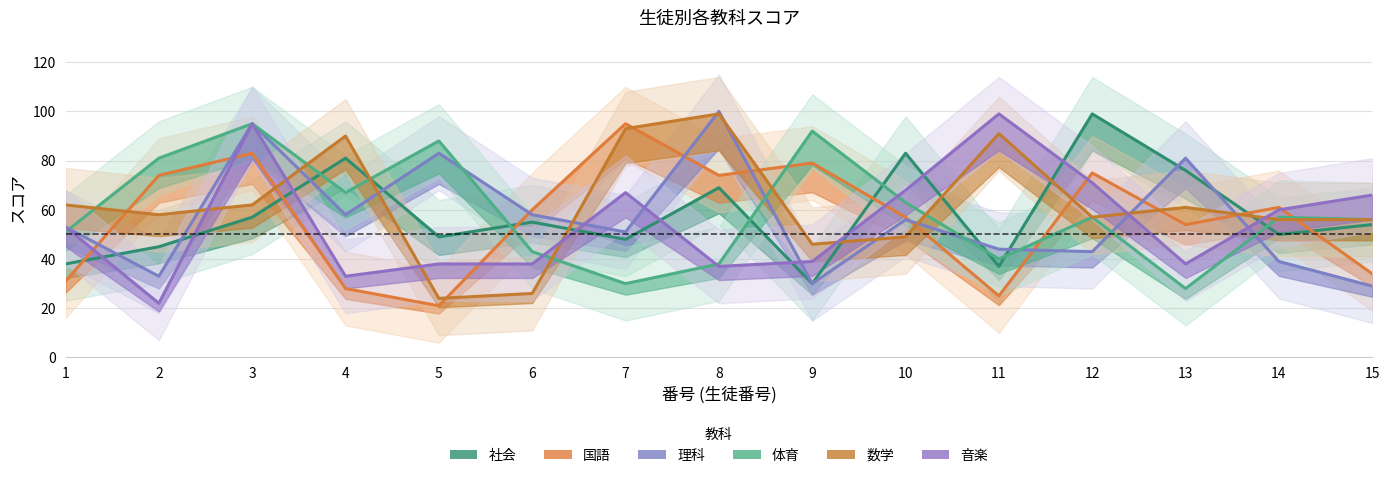

Where do 国語 and 社会 first cross each other?

1 and 2